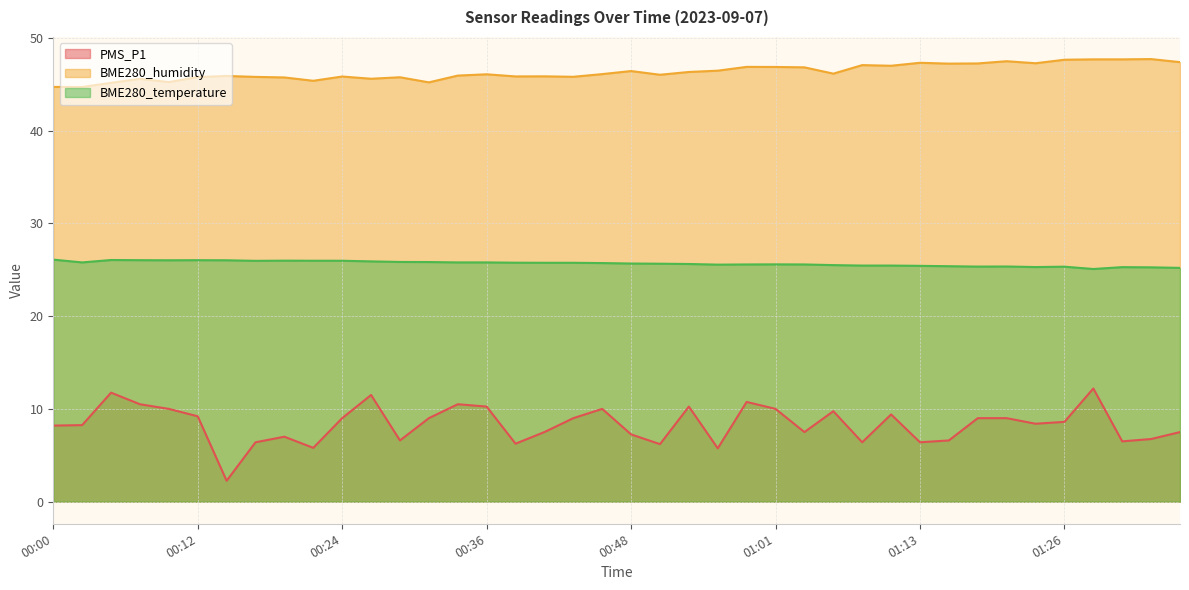

At 01:28, list the series in order from largest to smallest.

BME280_humidity, BME280_temperature, PMS_P1